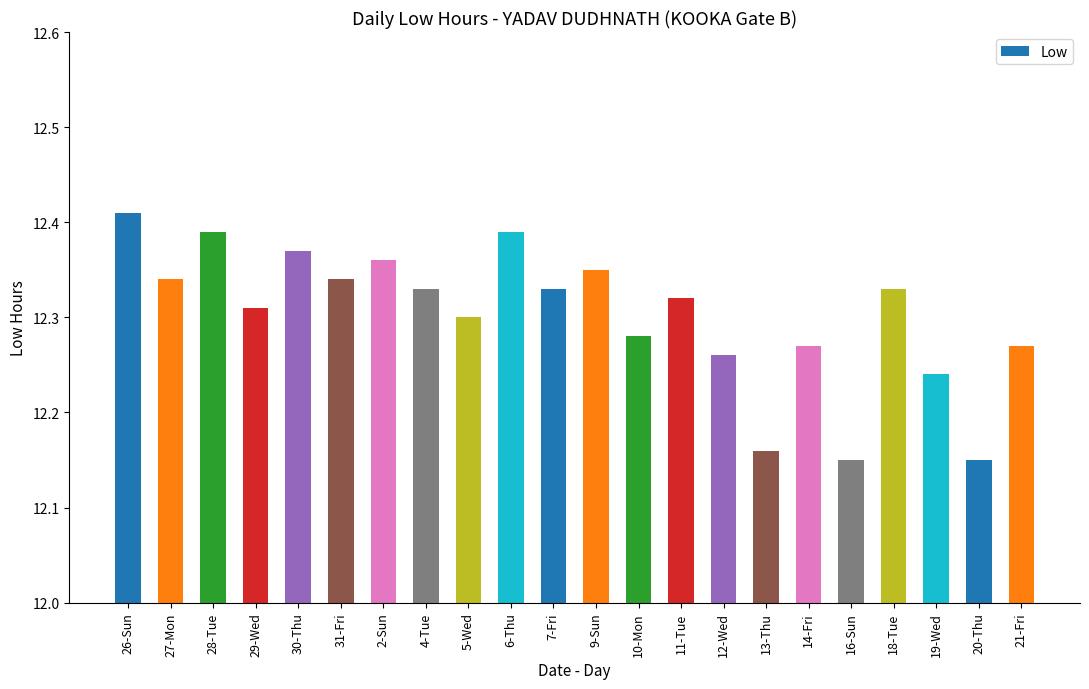

What is the difference between the second highest and second lowest values?

0.2